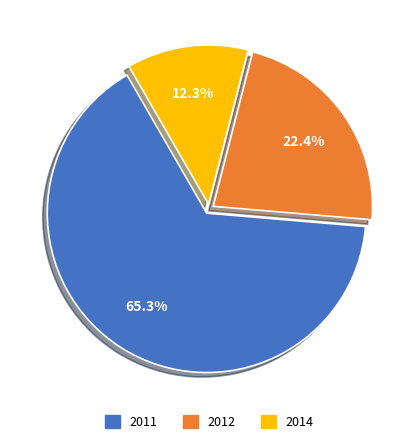

Does any single category account for the majority?

Yes